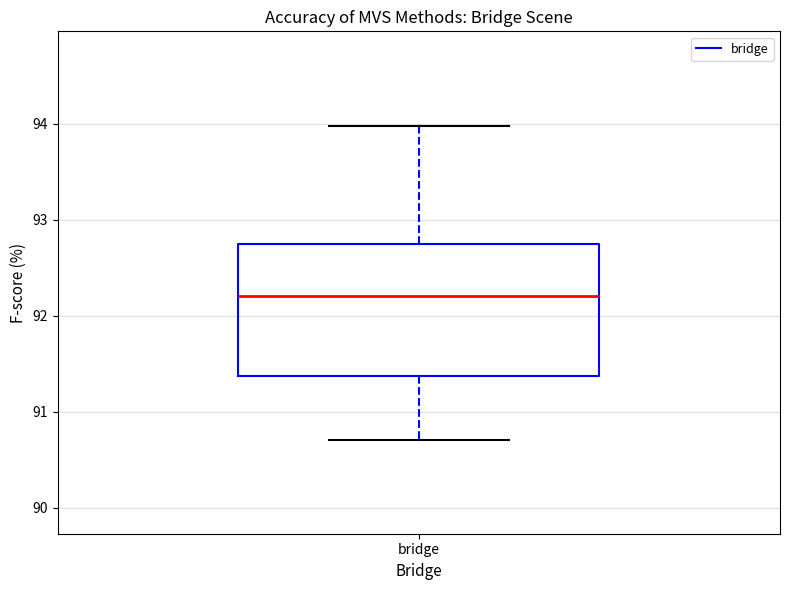

Read this box plot against the y-axis: the position of the median line, the range covered by the box, and the ends of both whiskers. The values are not printed on the chart, so give them approximately, as read against the axis.

median 92.2, box 91.4 to 92.8, whiskers 90.7 to 94.0